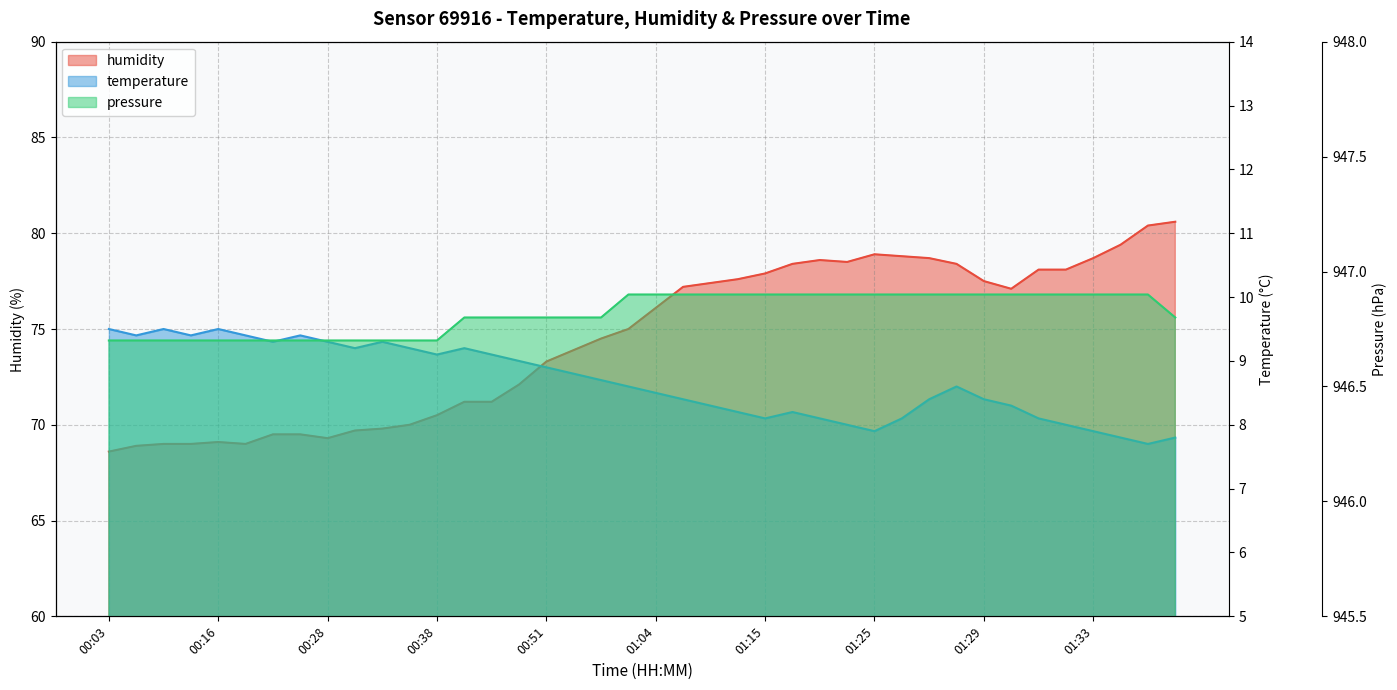

Is it true that temperature equals 13.3 at 00:28?

False